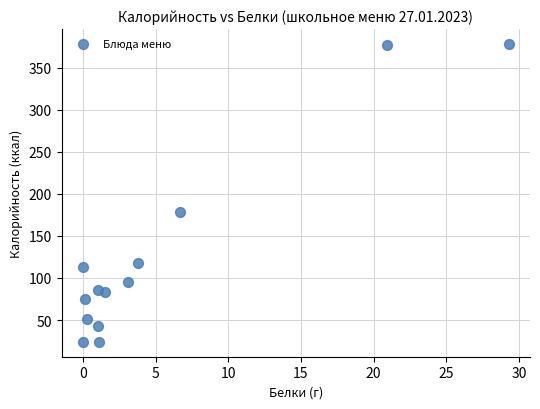

What is the range of Y values (max minus min)?

354.1